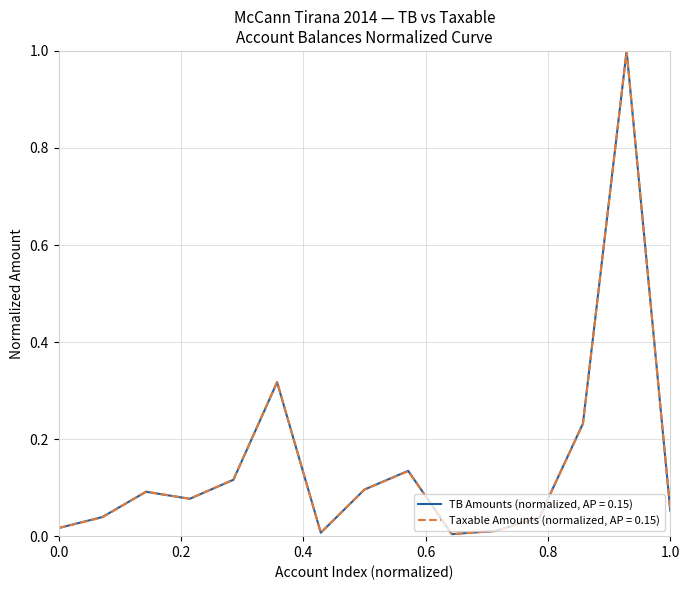

Which series has the largest range (max minus min)?

TB Amounts (normalized, AP = 0.15)